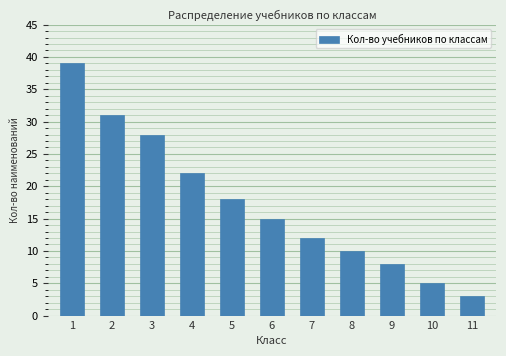

Reading right to left, extract all data points from this chart.

11=3	10=5	9=8	8=10	7=12	6=15	5=18	4=22	3=28	2=31	1=39